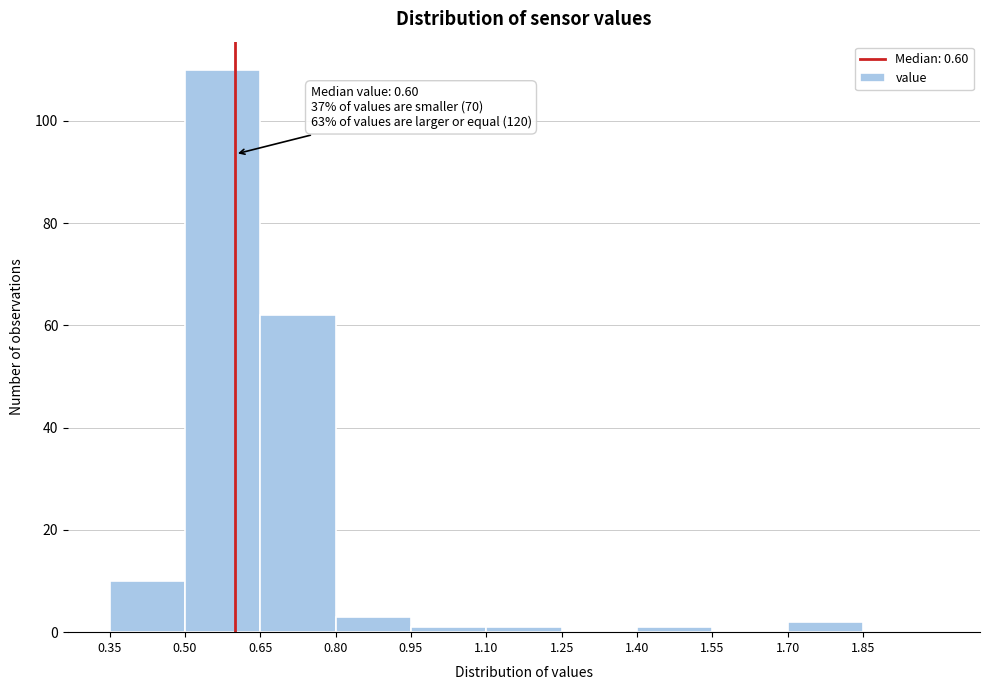

Over which range of the x-axis is the bar tallest?

0.50 to 0.65